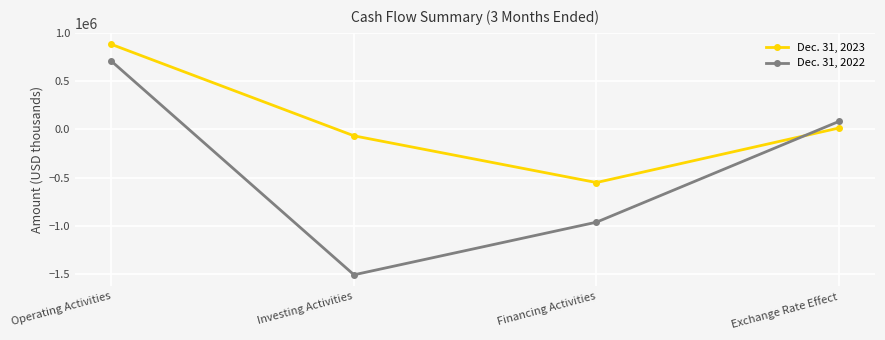

At which category is the sum across all series the highest?

Operating Activities